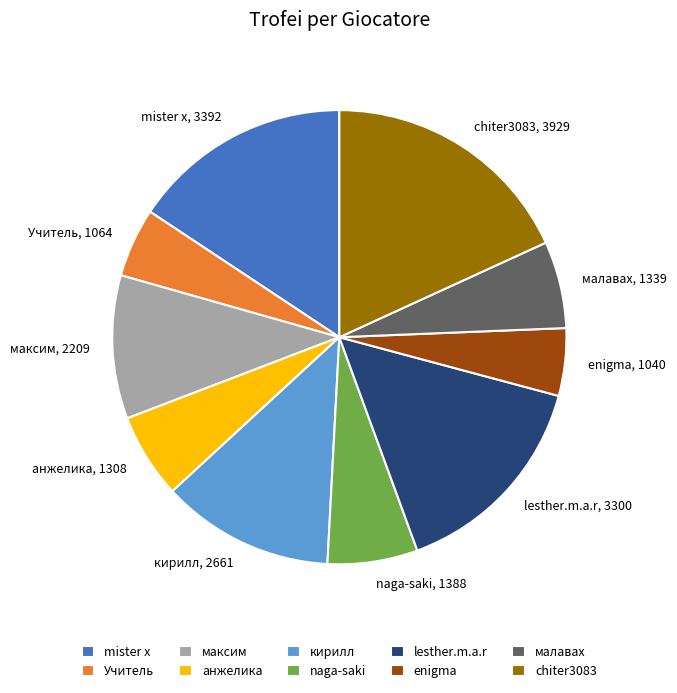

Do максим, 2209 and Учитель, 1064 together represent more than half of the pie?

No